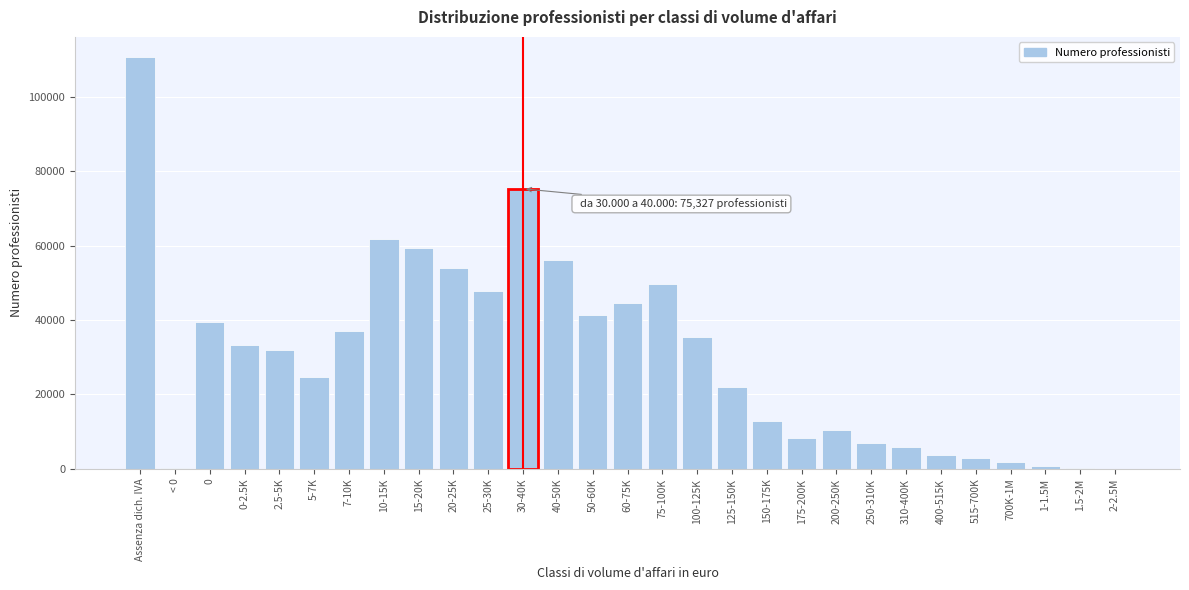

What is the greatest value displayed?

110664